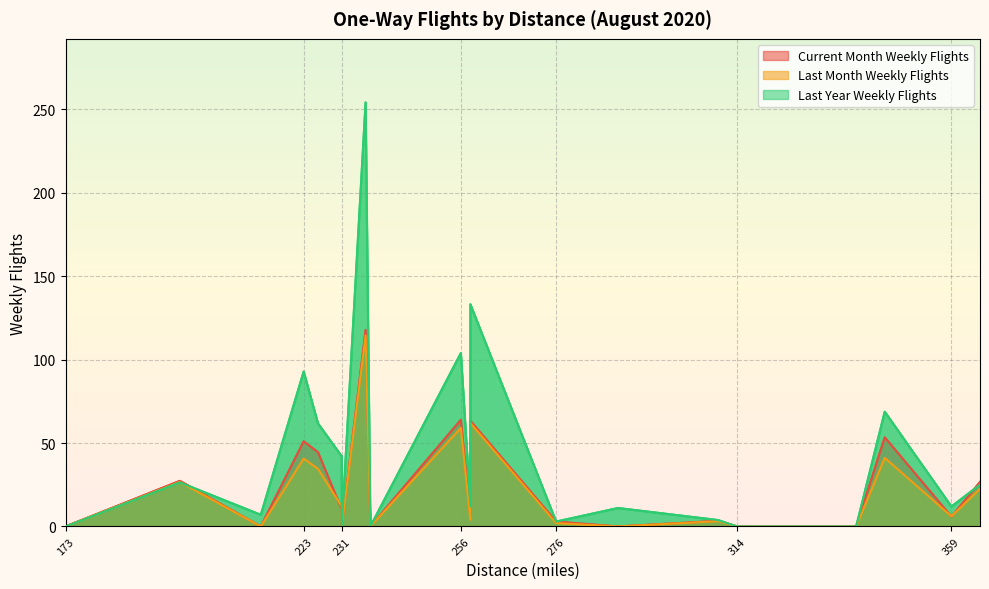

What is the maximum value shown in the chart?

254.0